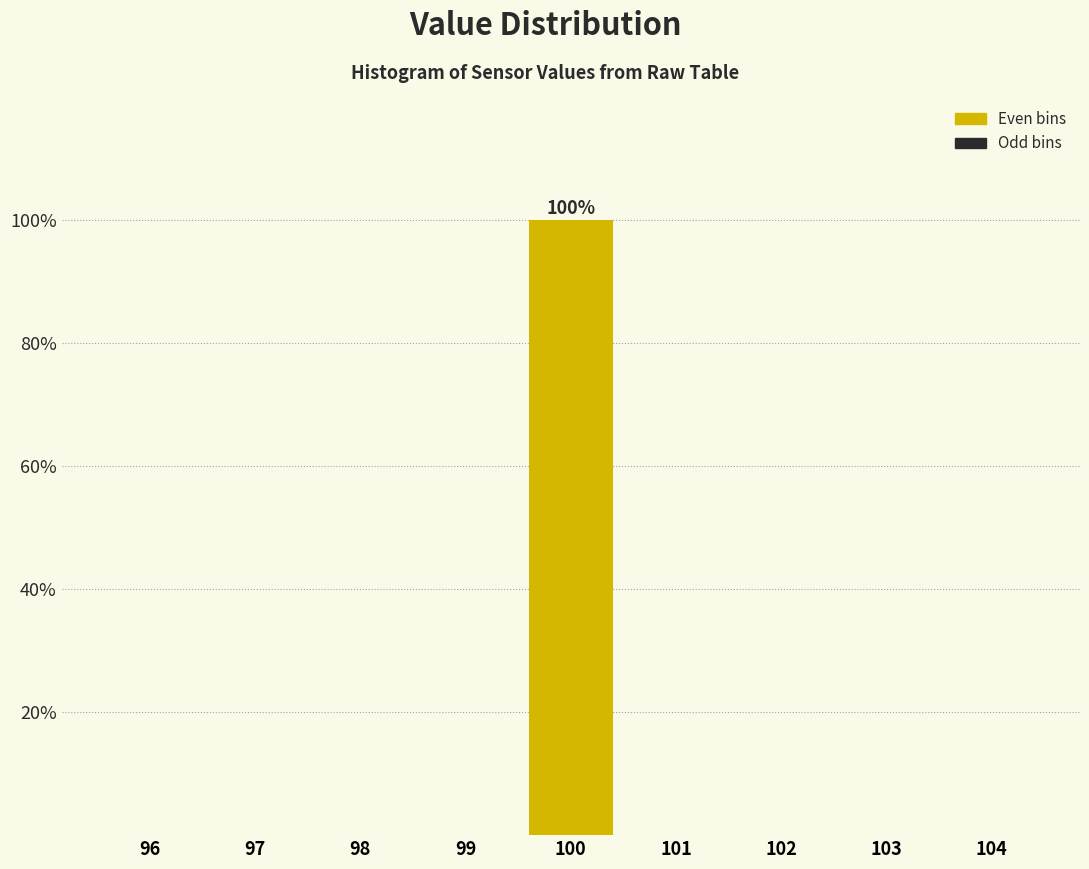

Which range on the x-axis has the tallest bar?

99.5 to 100.5